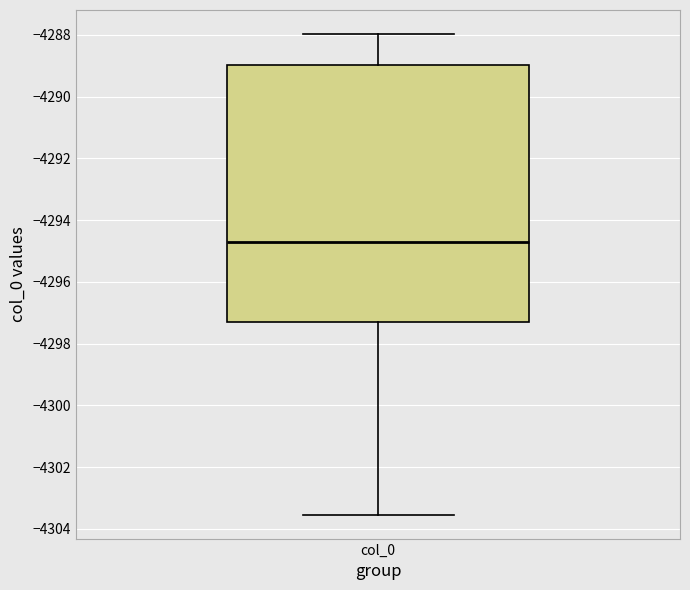

Read this box plot against the y-axis: the position of the median line, the range covered by the box, and the ends of both whiskers. The values are not printed on the chart, so give them approximately, as read against the axis.

median -4294.8, box -4297.4 to -4289.0, whiskers -4303.6 to -4288.0